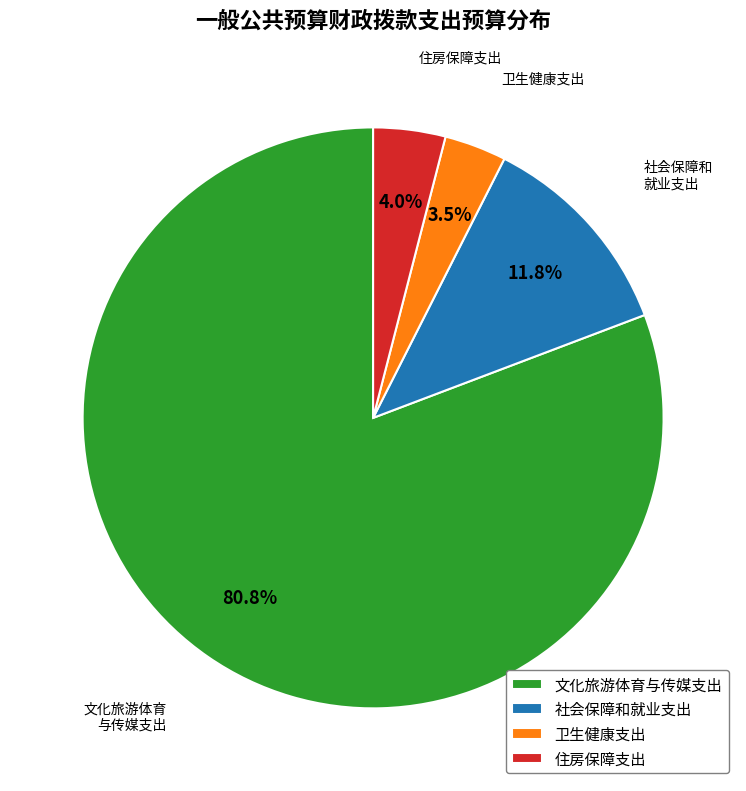

Which category has the smallest portion of the pie?

卫生健康支出